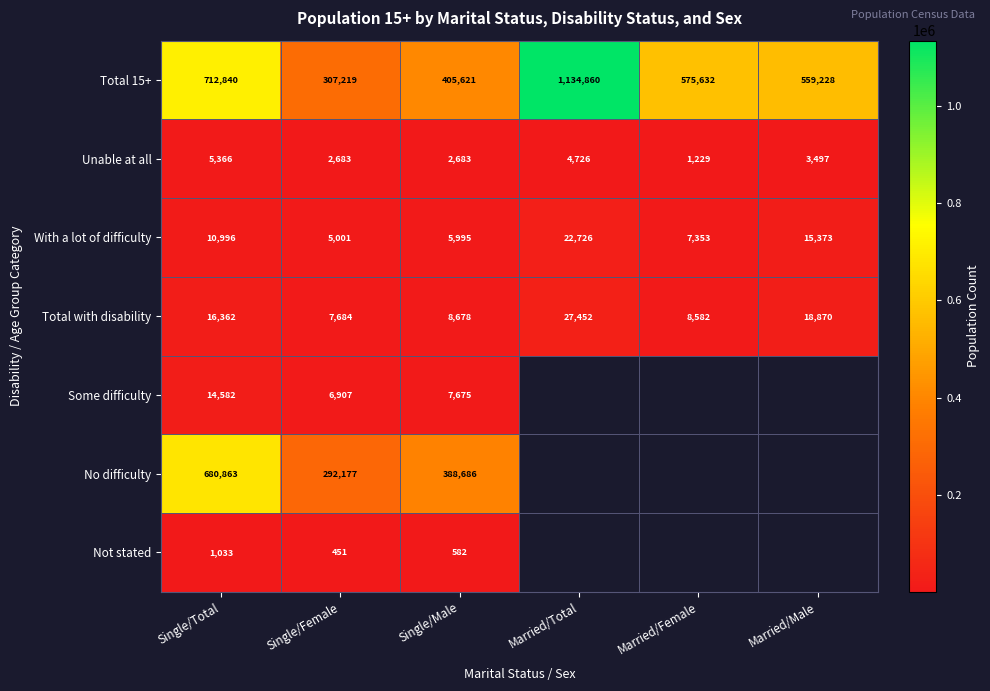

Which has a higher value, Single/Total or Married/Male?

Single/Total